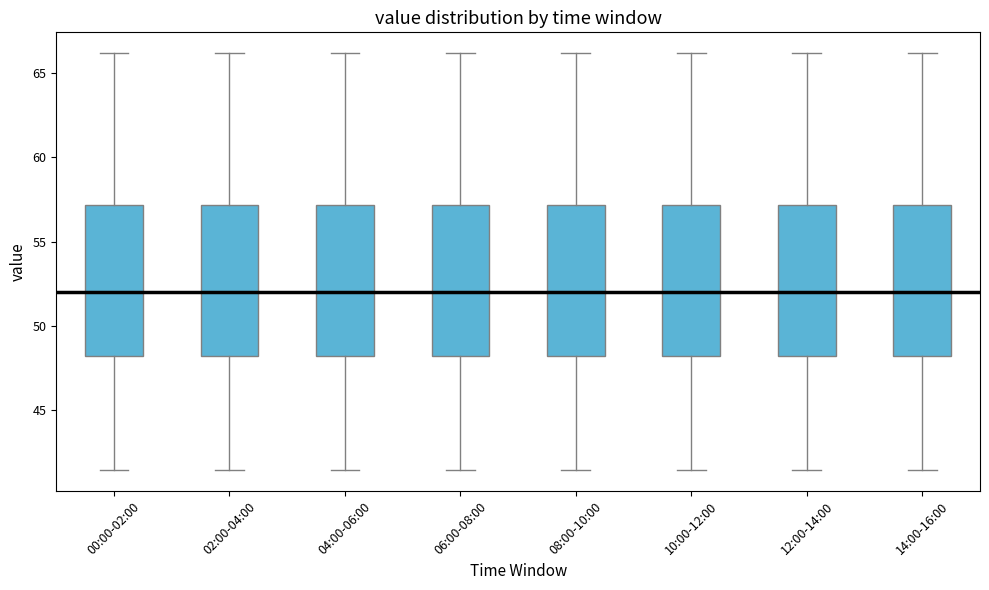

Reading left to right, transcribe this box plot: for each box, give where its median line is, the range the box spans, and where its two whiskers end, as read against the y-axis. The values are not printed on the chart, so give them approximately, as read against the axis.

00:00-02:00: median 52.0, box 48.0 to 57.0, whiskers 41.5 to 66.0
02:00-04:00: median 52.0, box 48.0 to 57.0, whiskers 41.5 to 66.0
04:00-06:00: median 52.0, box 48.0 to 57.0, whiskers 41.5 to 66.0
06:00-08:00: median 52.0, box 48.0 to 57.0, whiskers 41.5 to 66.0
08:00-10:00: median 52.0, box 48.0 to 57.0, whiskers 41.5 to 66.0
10:00-12:00: median 52.0, box 48.0 to 57.0, whiskers 41.5 to 66.0
12:00-14:00: median 52.0, box 48.0 to 57.0, whiskers 41.5 to 66.0
14:00-16:00: median 52.0, box 48.0 to 57.0, whiskers 41.5 to 66.0